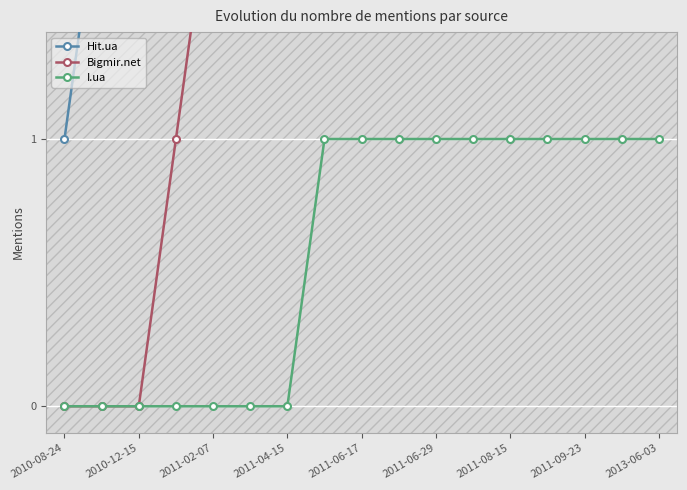

What is the maximum value shown in the chart?

12